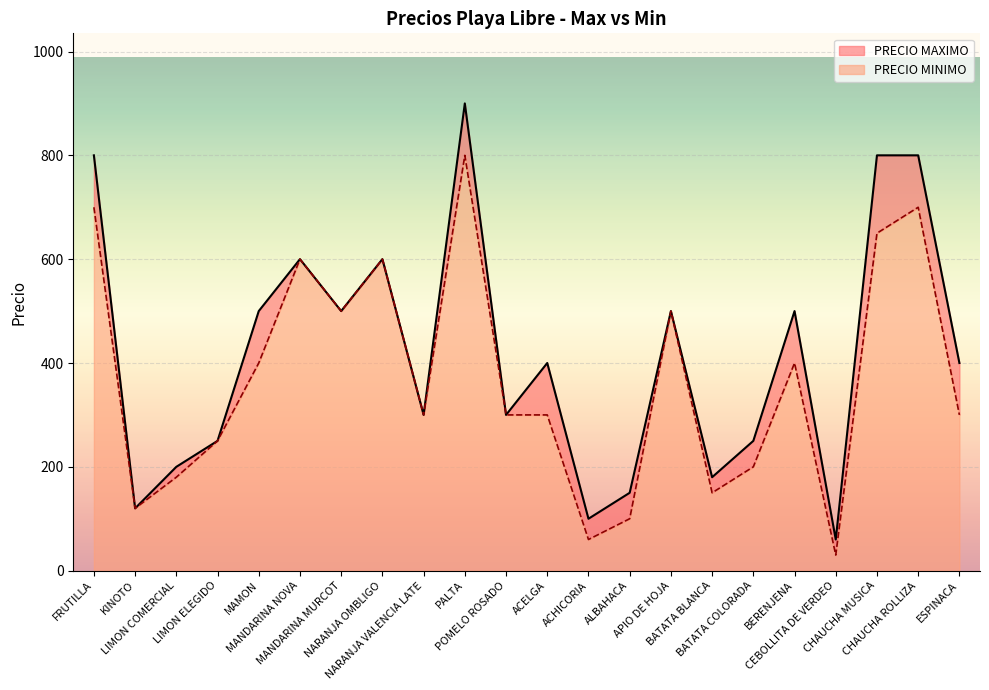

What is the maximum value for PRECIO MINIMO?

800